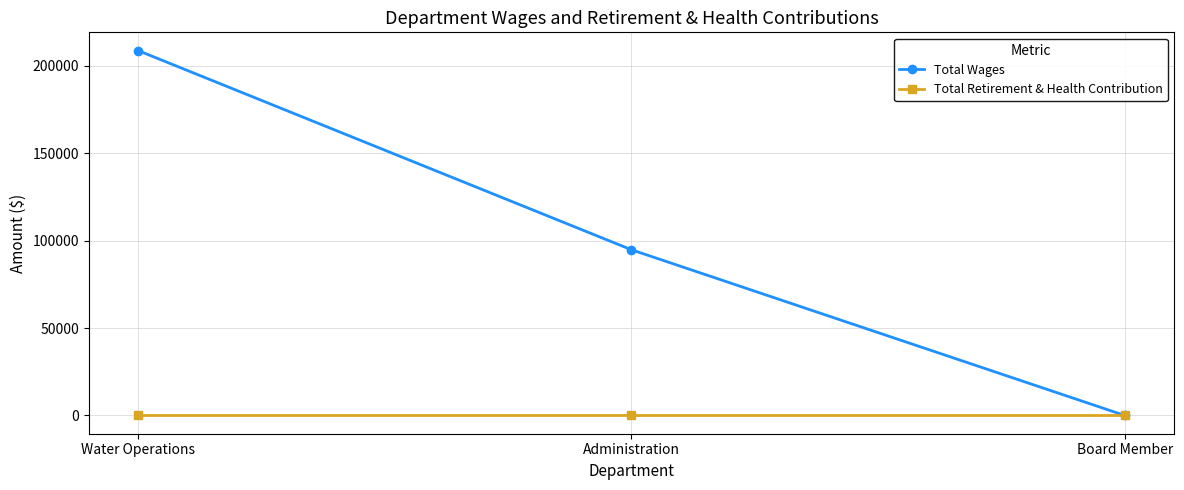

What position from the left is Administration?

2